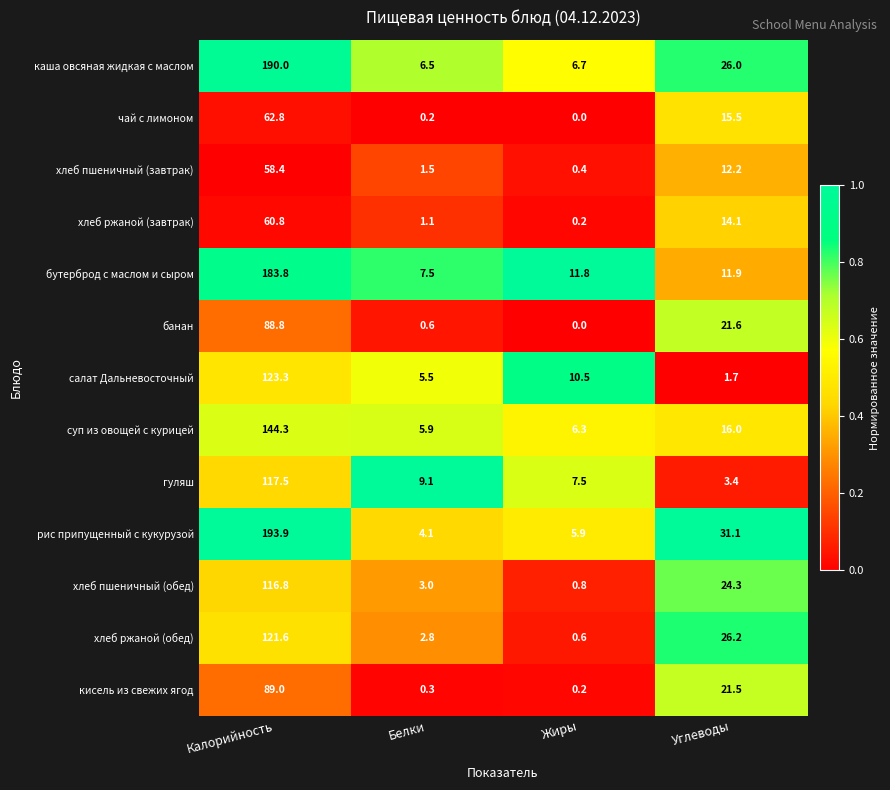

Is the value of кисель из свежих ягод at Углеводы greater than the value of хлеб ржаной (завтрак) at Углеводы?

Yes